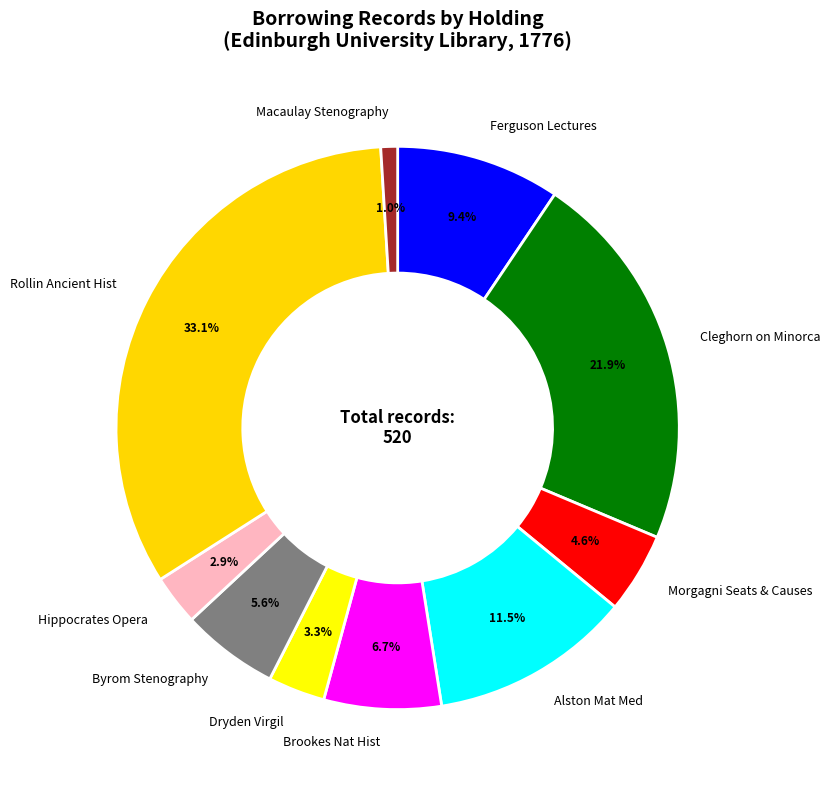

Do Cleghorn on Minorca and Brookes Nat Hist together represent more than half of the pie?

No